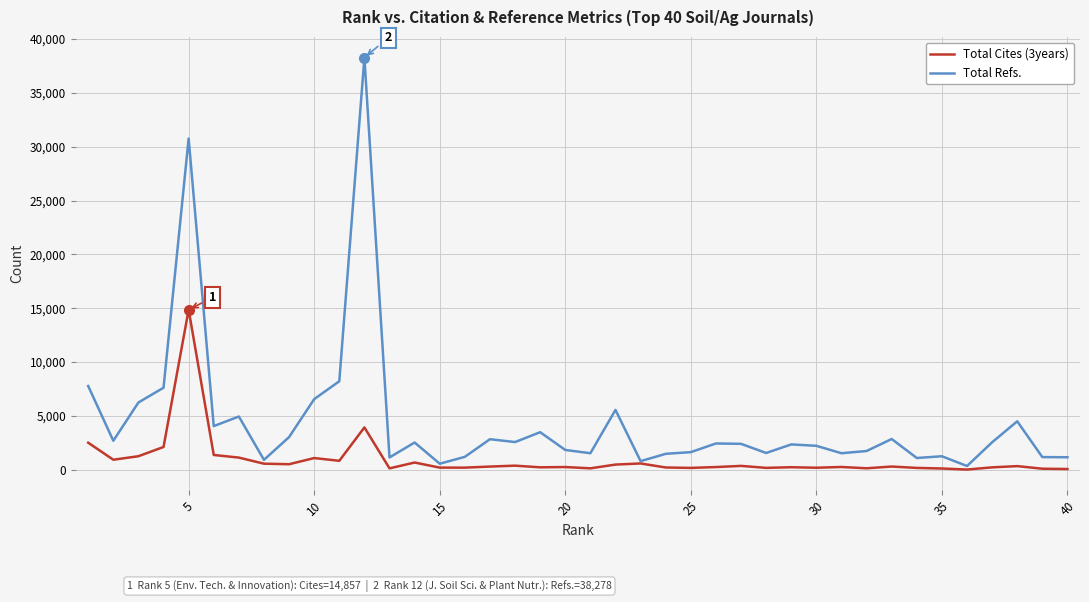

What is the highest value of the Total Refs. series?

38278